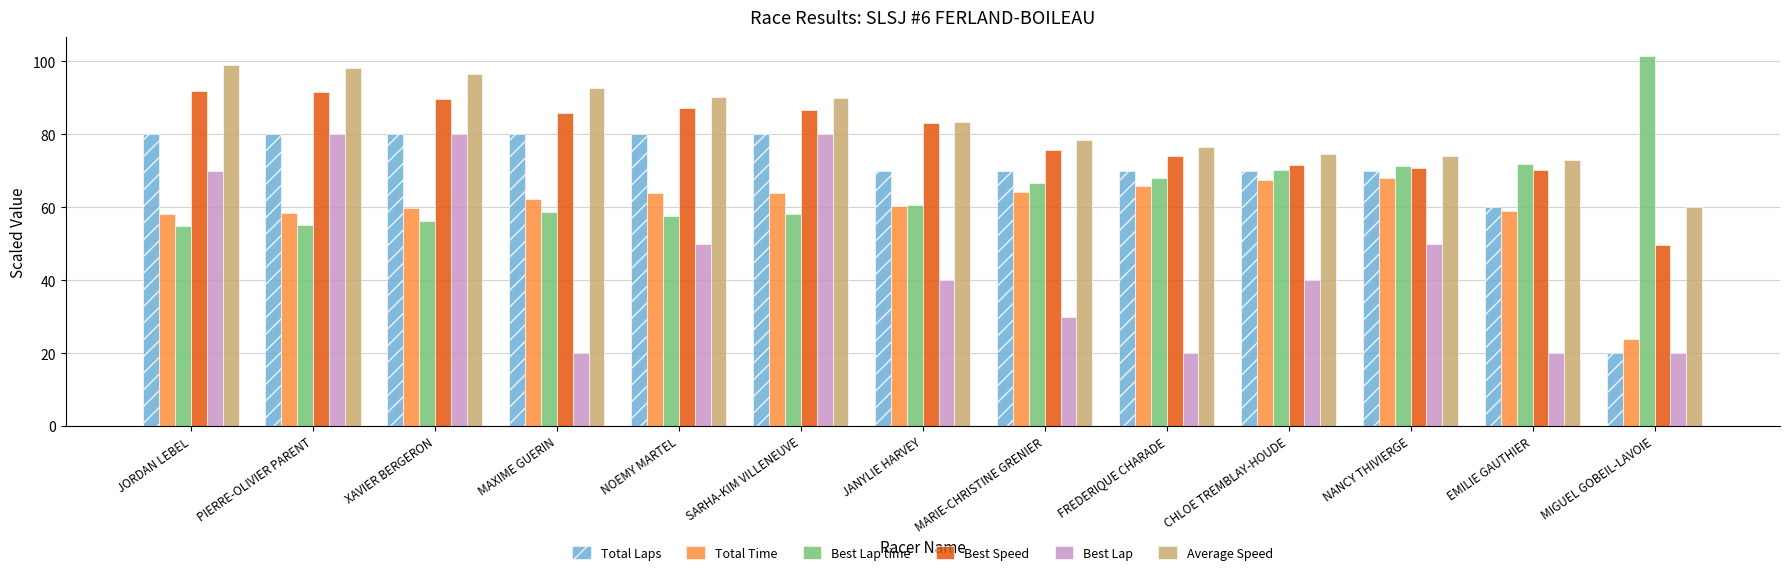

The value of Best Speed at JORDAN LEBEL is 92.0. True or false?

True